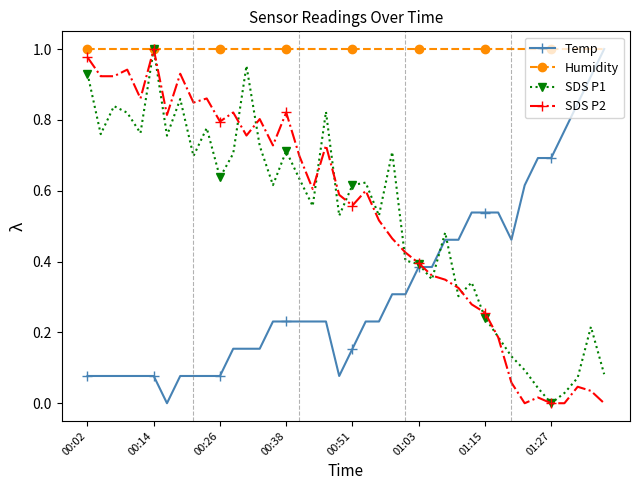

Which series has the largest total across all categories?

Humidity